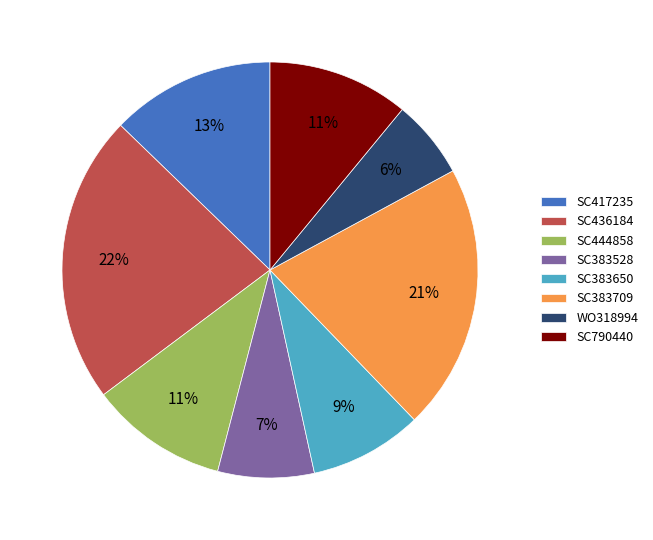

To the nearest percent, what is the difference between the largest and smallest slice percentages?

16%